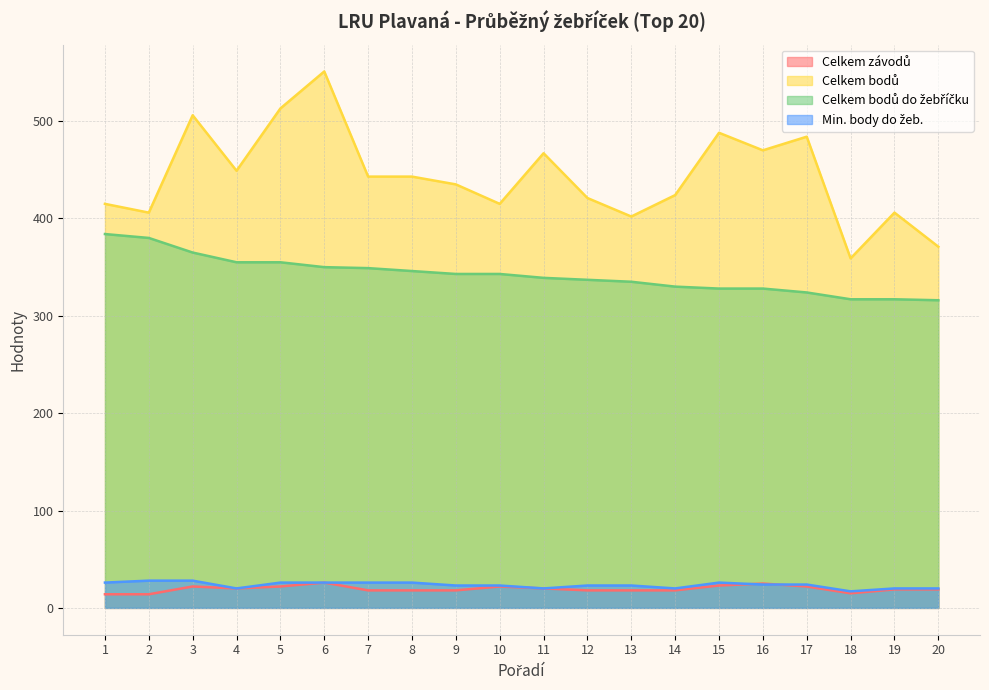

Reading left to right, transcribe all the data shown in this chart.

Celkem závodů: 1=14	2=14	3=22	4=20	5=22	6=26	7=18	8=18	9=18	10=22	11=20	12=18	13=18	14=18	15=23	16=25	17=22	18=15	19=19	20=19
Celkem bodů: 1=415	2=406	3=506	4=449	5=513	6=551	7=443	8=443	9=435	10=415	11=467	12=421	13=402	14=424	15=488	16=470	17=484	18=359	19=406	20=371
Celkem bodů do žebříčku: 1=384	2=380	3=365	4=355	5=355	6=350	7=349	8=346	9=343	10=343	11=339	12=337	13=335	14=330	15=328	16=328	17=324	18=317	19=317	20=316
Min. body do žeb.: 1=26	2=28	3=28	4=20	5=26	6=26	7=26	8=26	9=23	10=23	11=20	12=23	13=23	14=20	15=26	16=24	17=24	18=17	19=20	20=20